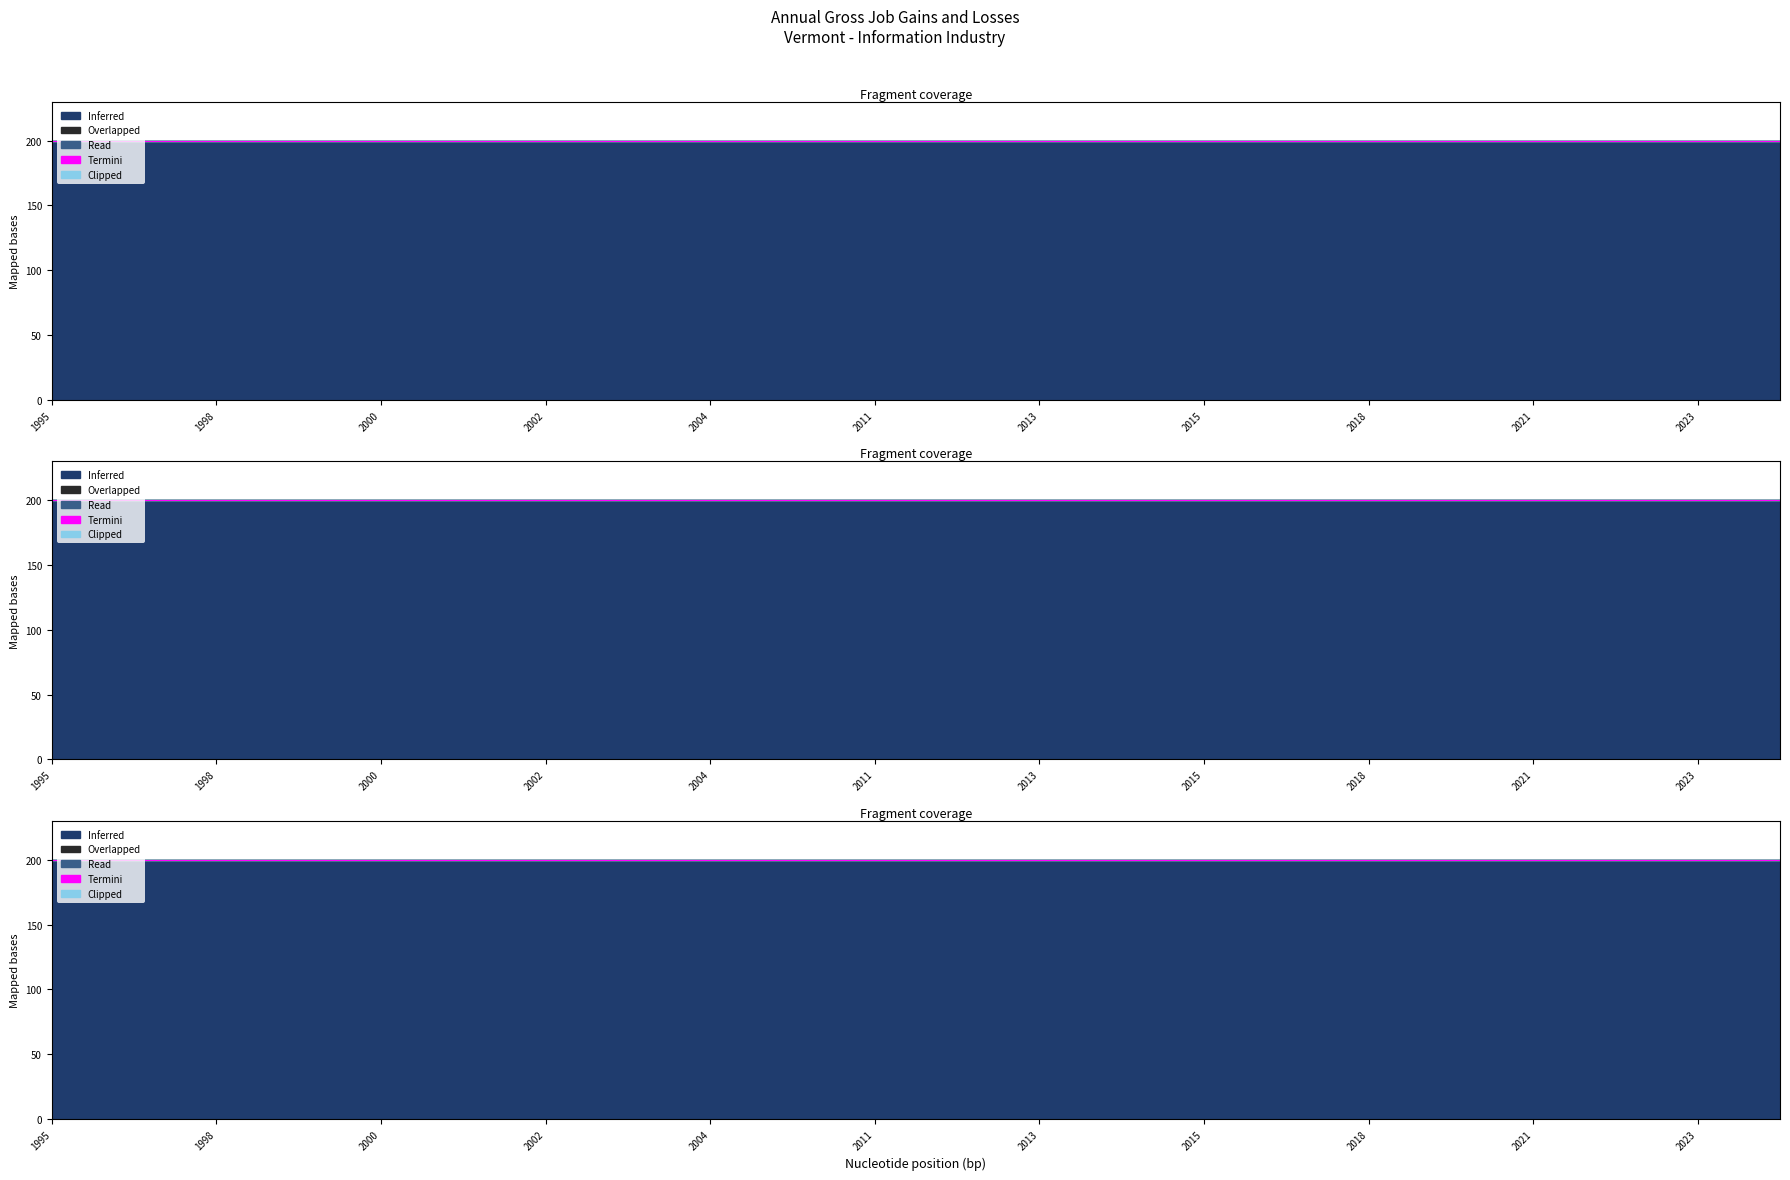

Count the number of categories in the chart.

22